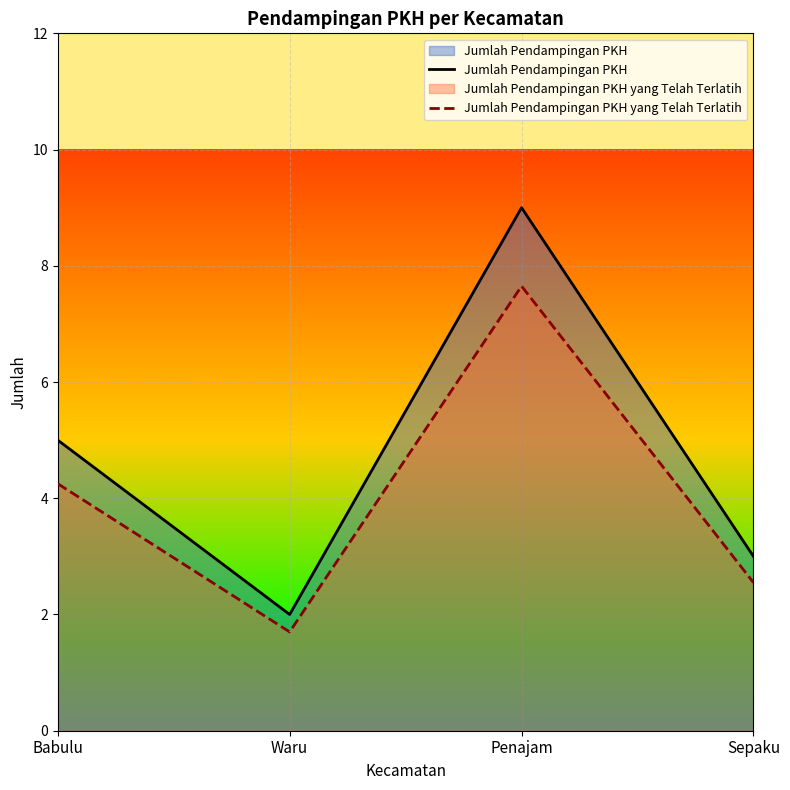

How many lines are shown in the chart?

2